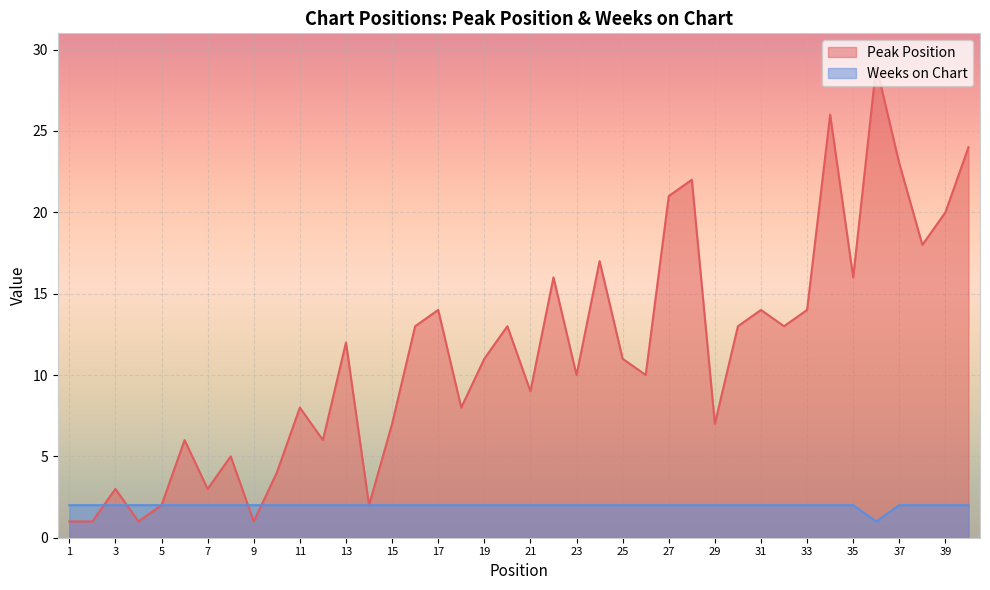

Which series ends up on top after the final intersection of Peak Position and Weeks on Chart?

Peak Position